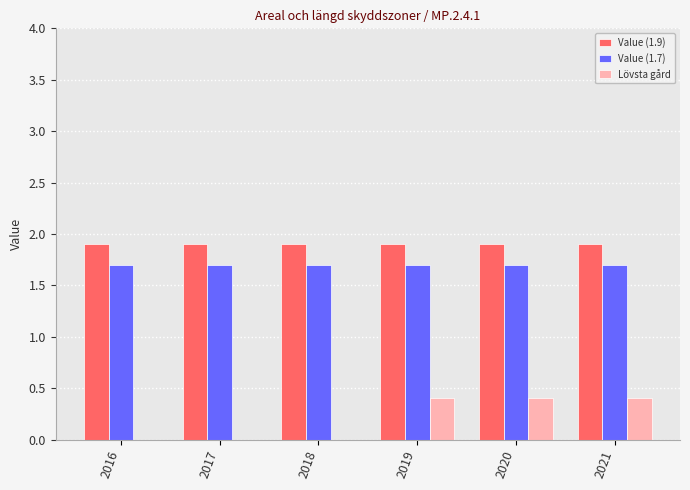

What is the highest value of the Lövsta gård series?

0.4